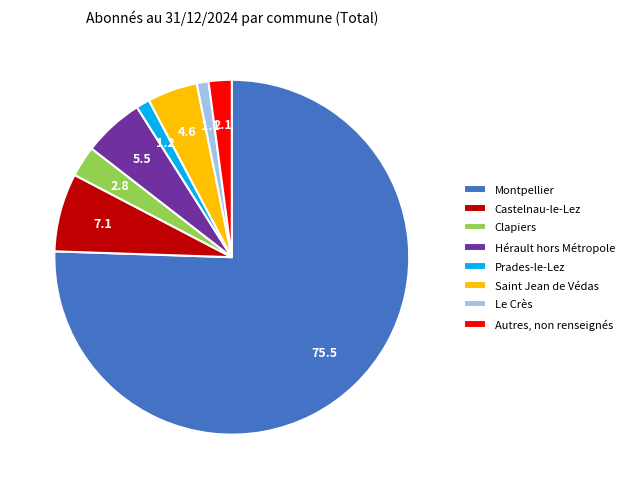

Is it true that Le Crès is 1% of the pie?

True